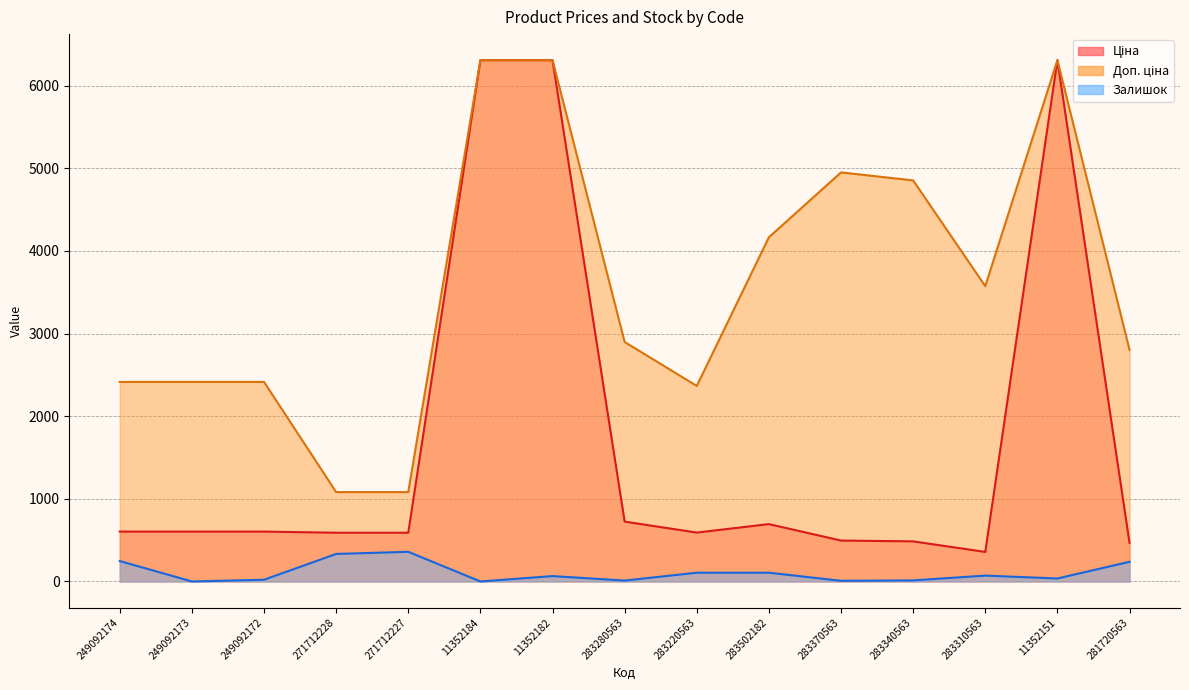

What is the label of the 8th point from the left?

283280563